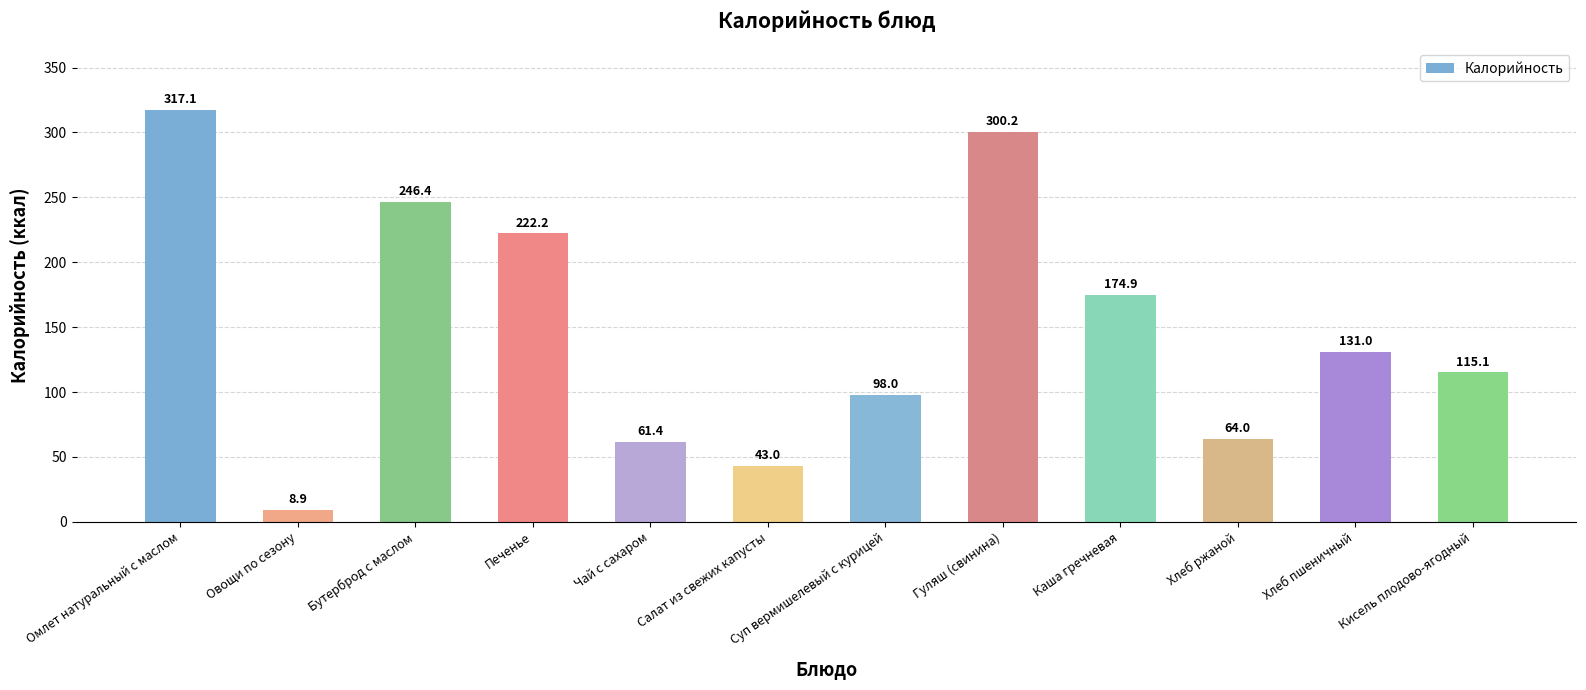

What is the ratio of the value at Кисель плодово-ягодный to the value at Чай с сахаром?

1.9